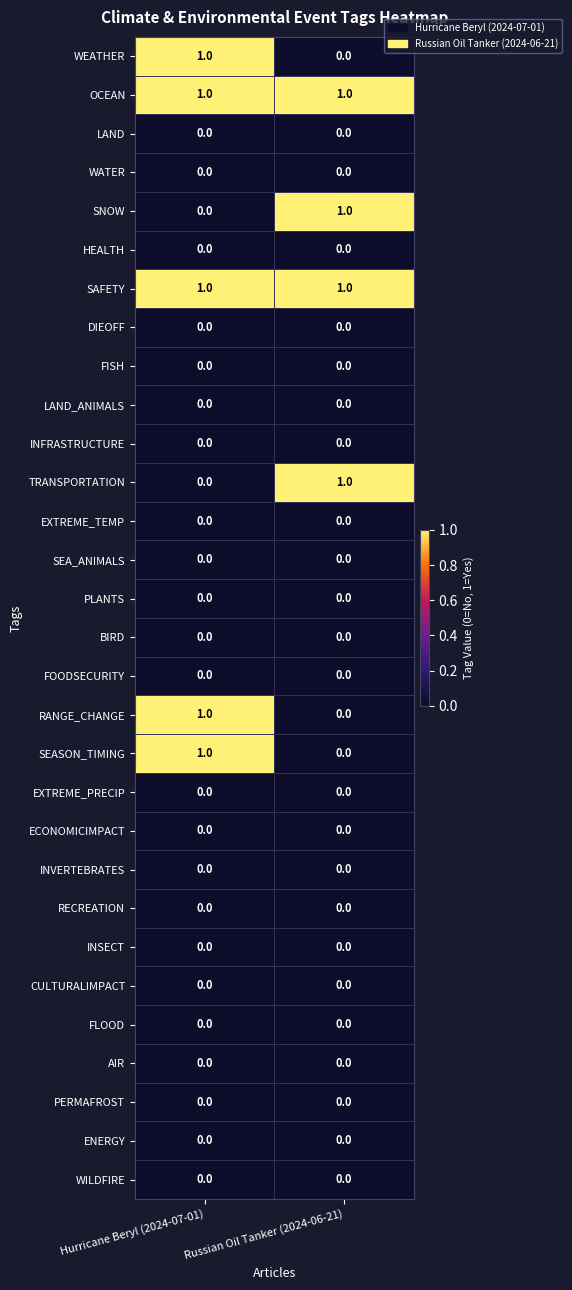

At which category is the sum across all series the highest?

Hurricane Beryl (2024-07-01)